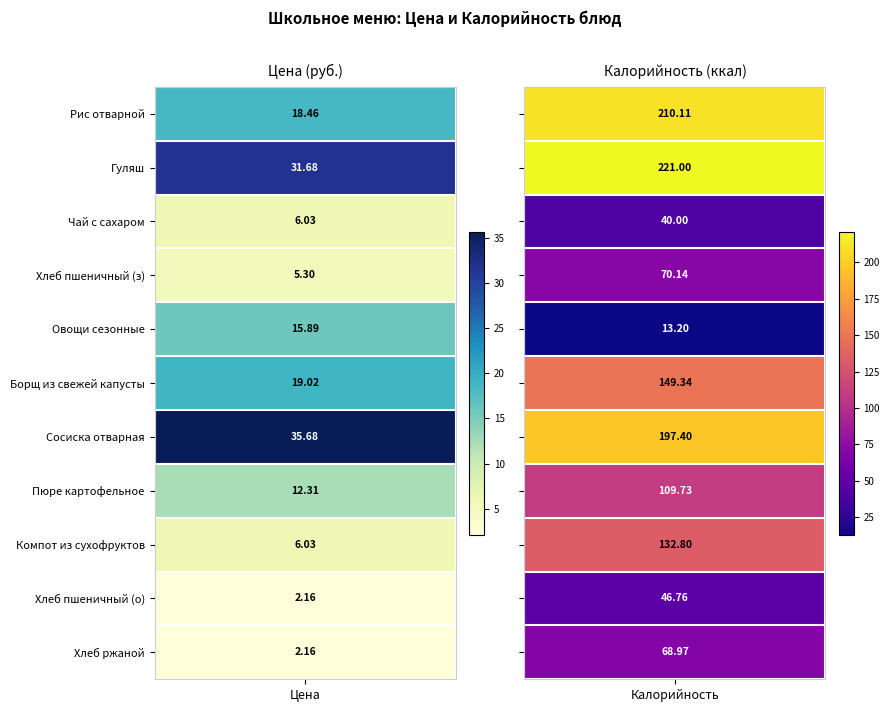

What is the sum of the Чай с сахаром values at 0 and 1?

46.0